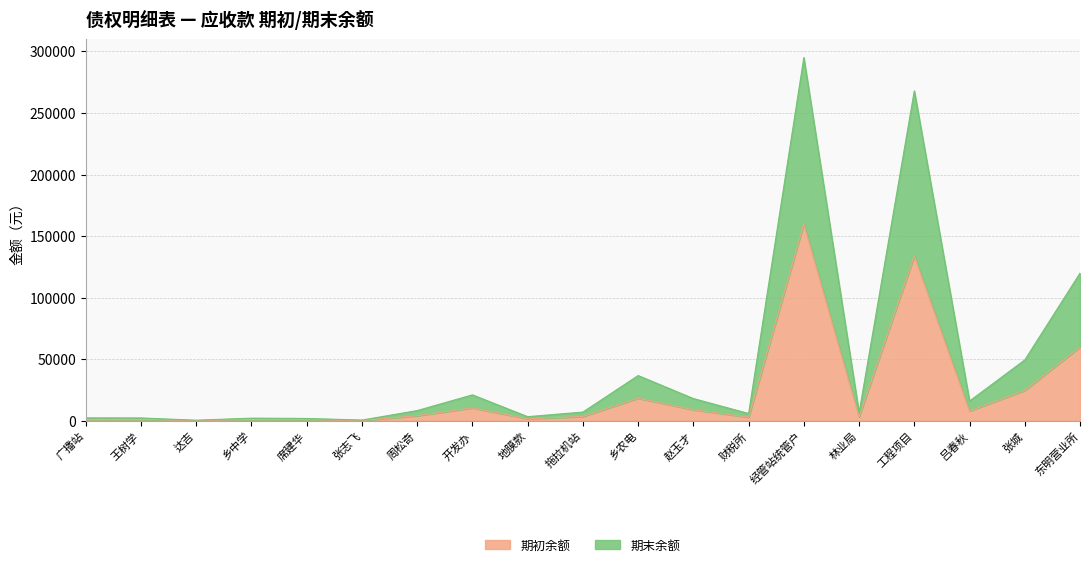

How many categories are shown in the chart?

19